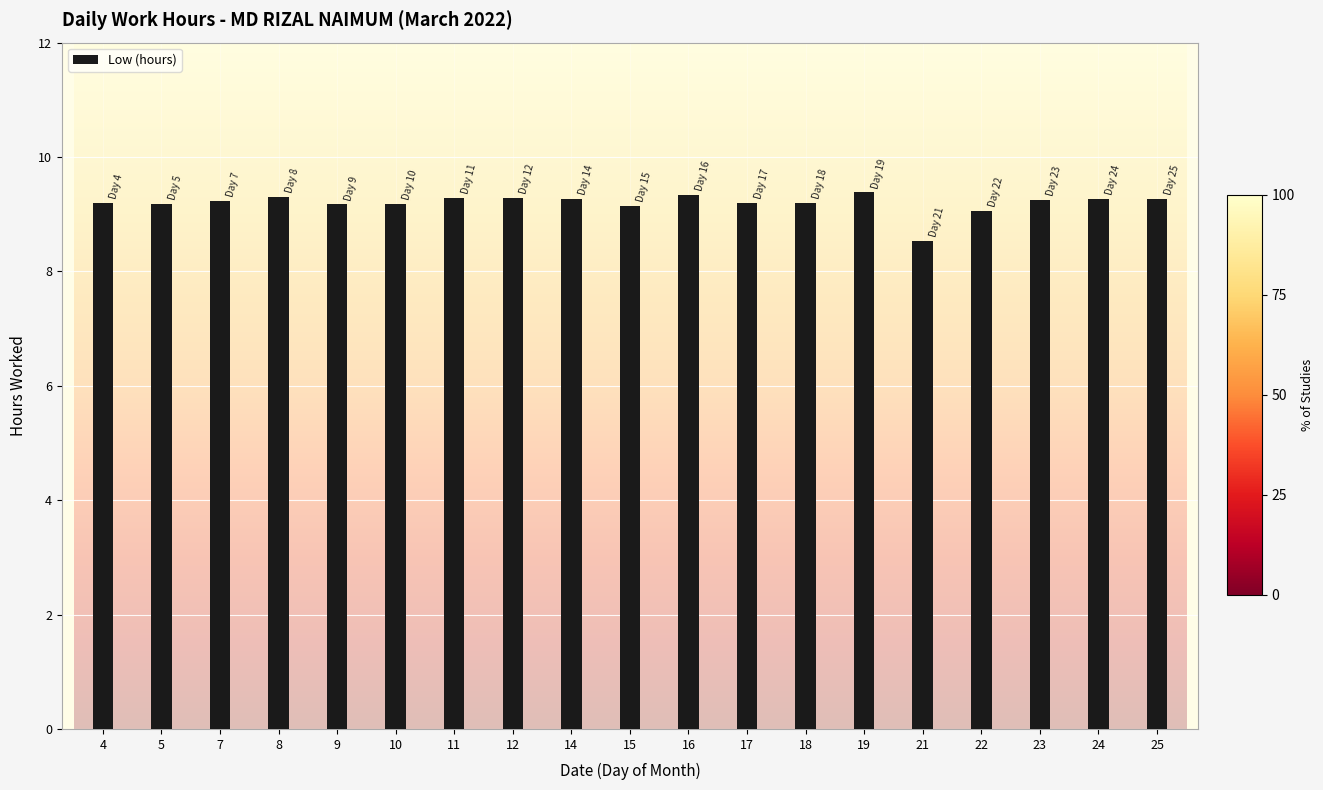

How many series are shown in this chart?

1